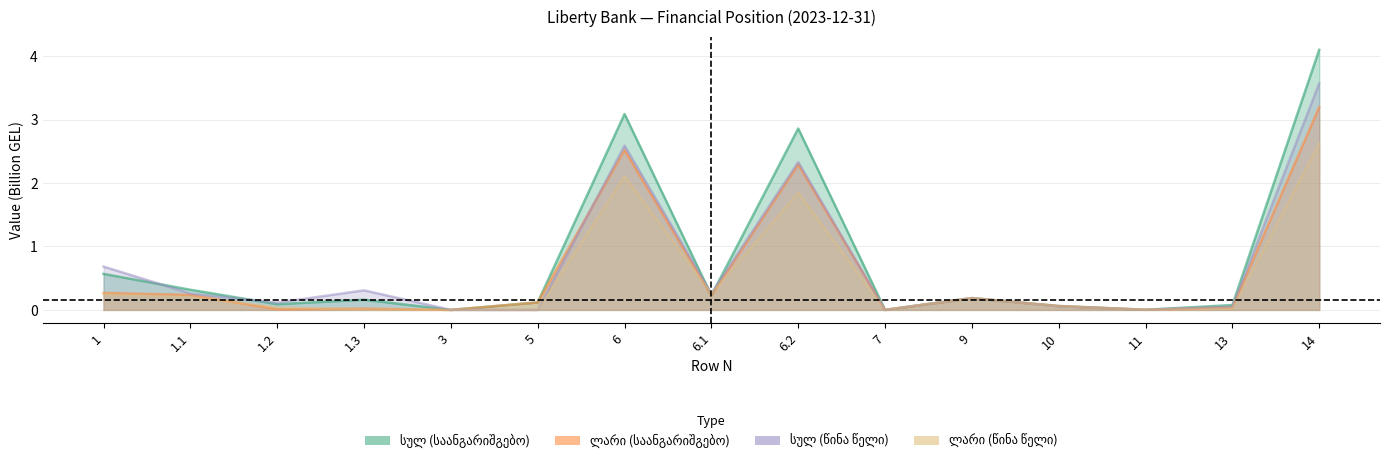

Between 6.1 and 9, which is larger?

6.1